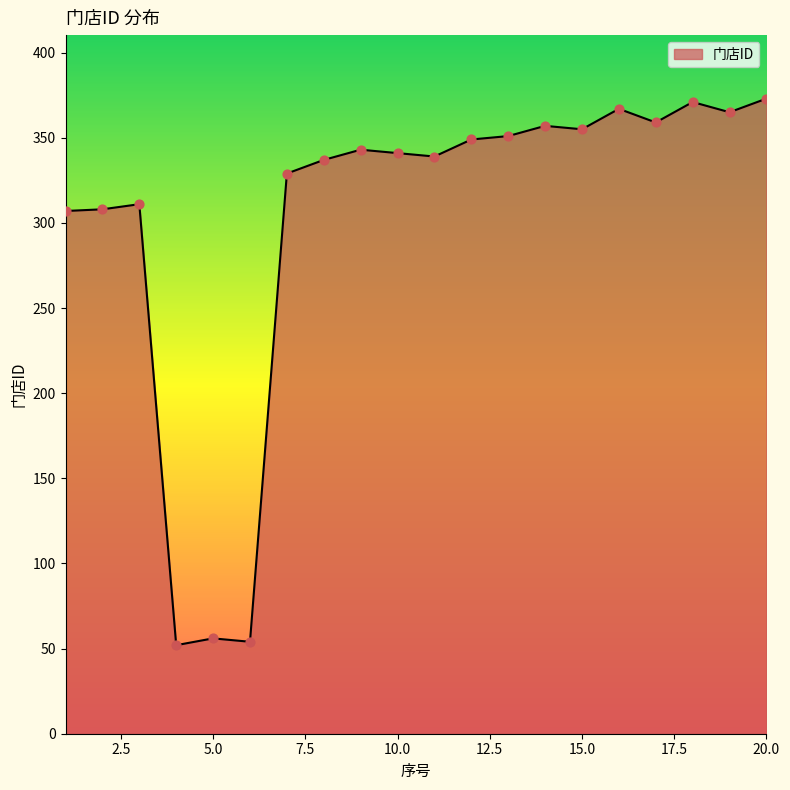

What is the smallest value displayed?

52